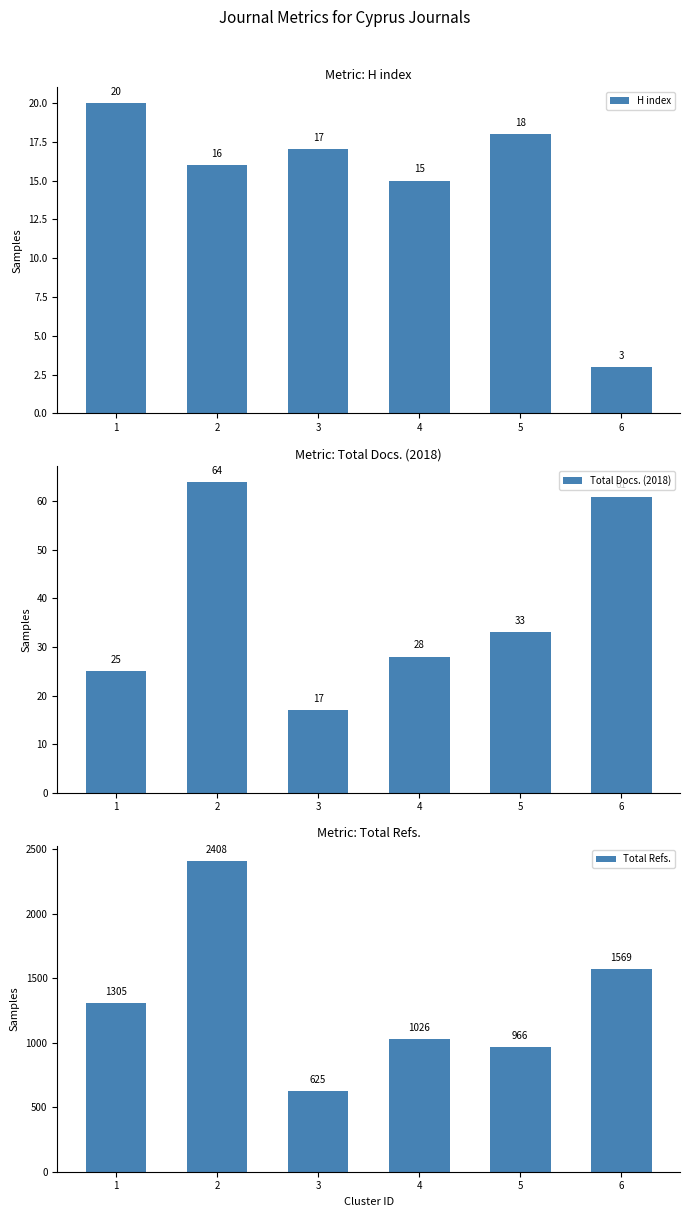

What is the highest value of the Total Refs. series?

2408